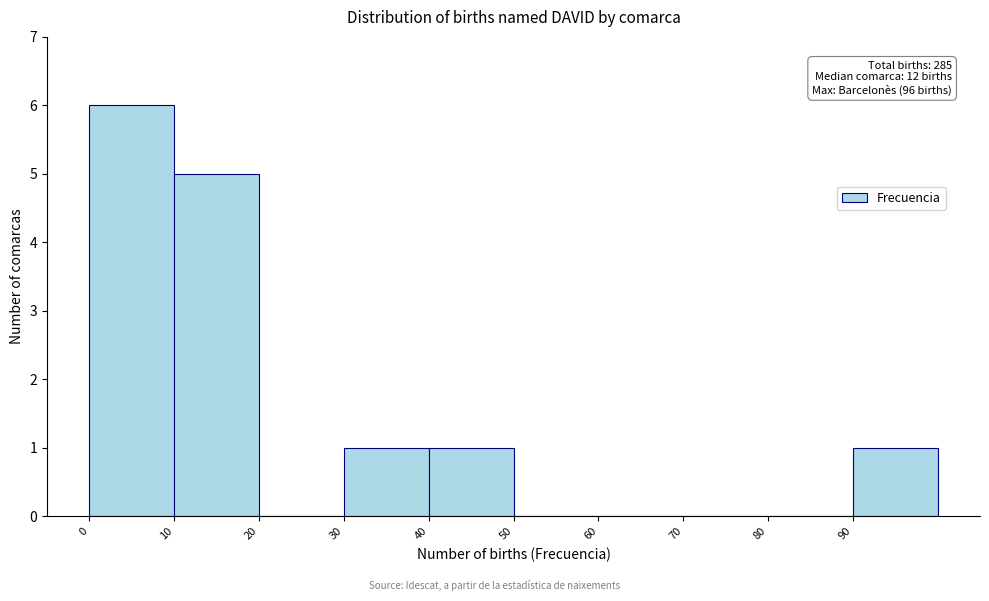

Which range on the x-axis has the tallest bar?

0 to 10